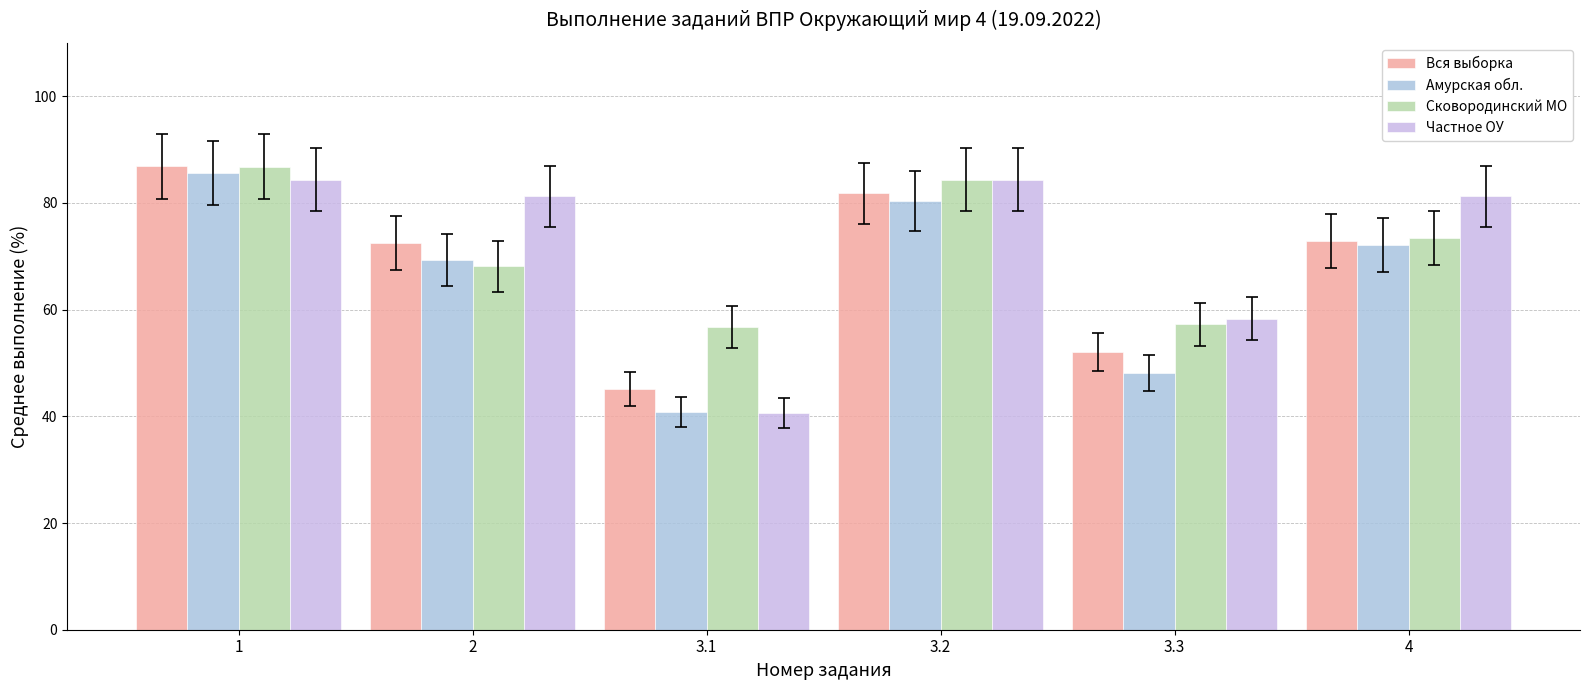

What are all the series names shown in the legend?

Вся выборка, Амурская обл., Сковородинский МО, Частное ОУ